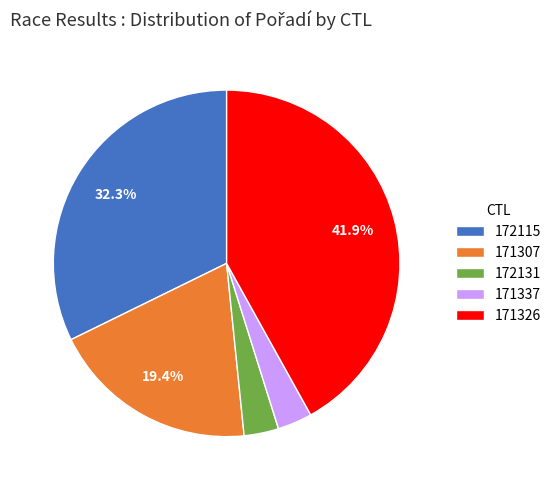

Between 171307 and 172115, which is larger?

172115